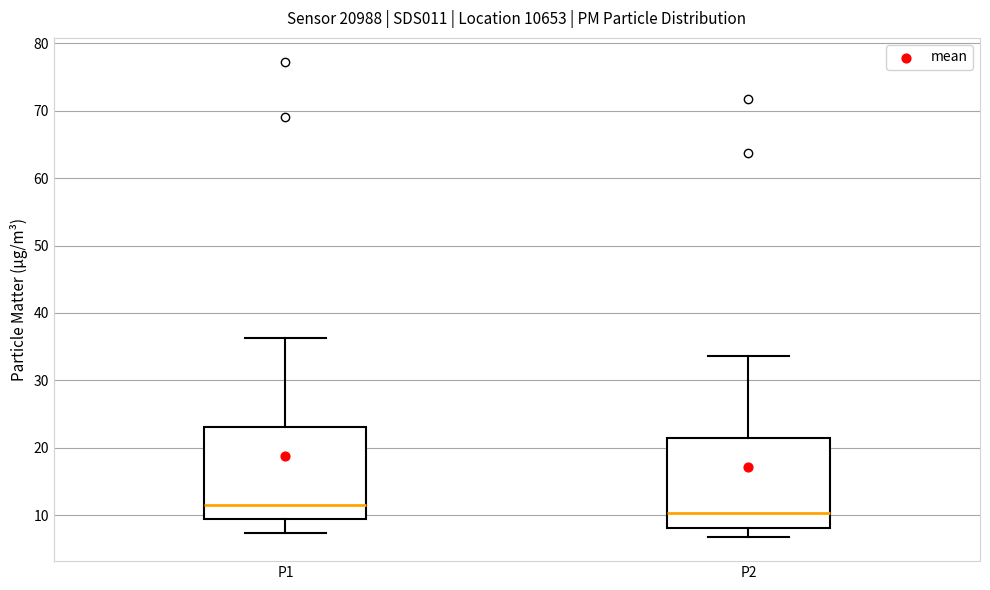

Reading left to right, transcribe this box plot: for each box, give where its median line is, the range the box spans, and where its two whiskers end, as read against the y-axis. The values are not printed on the chart, so give them approximately, as read against the axis.

P1: median 12, box 9 to 23, whiskers 7 to 36
P2: median 10, box 8 to 21, whiskers 7 to 34